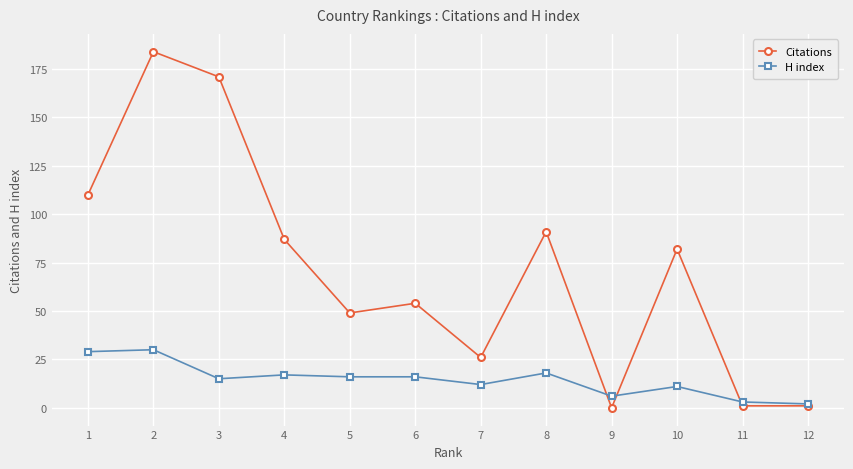

What is the difference between the Citations values at 2 and 3?

13